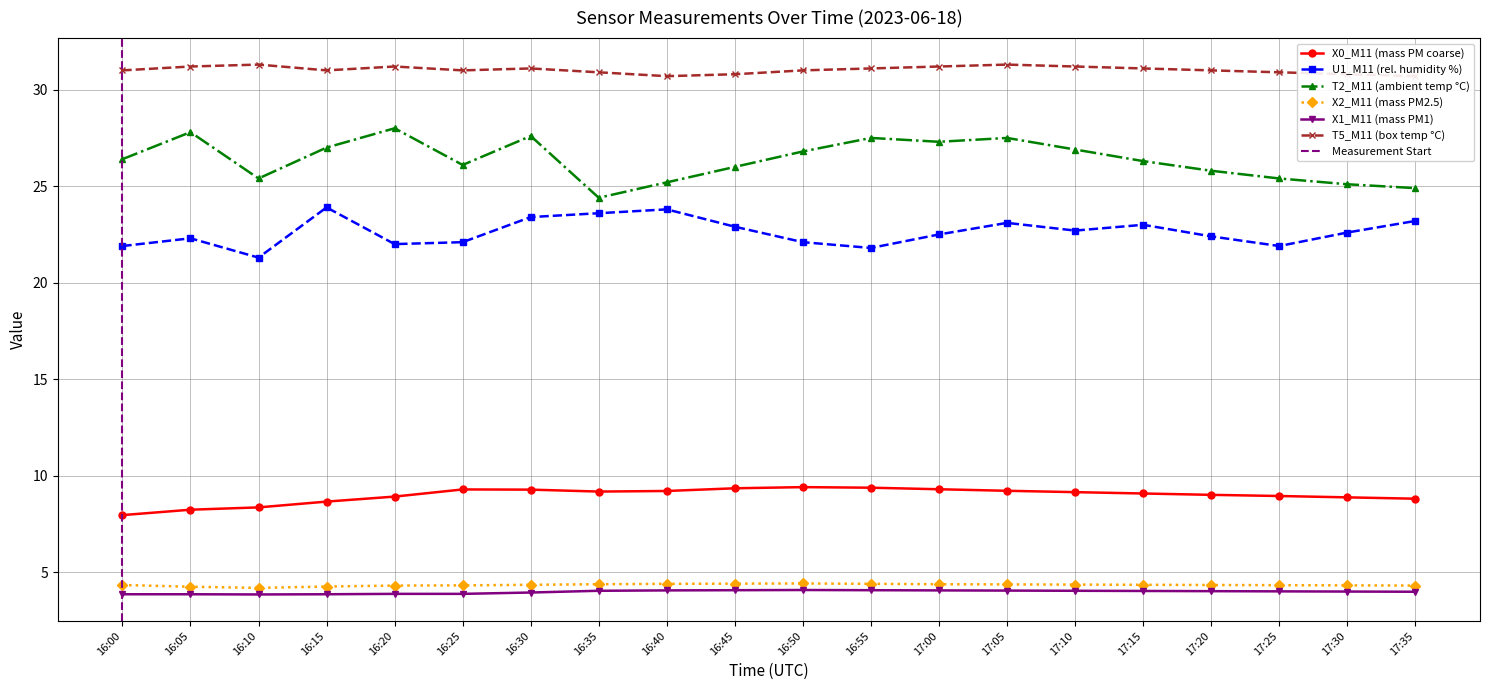

What is the average value of the X1_M11 (mass PM1) series?

4.0